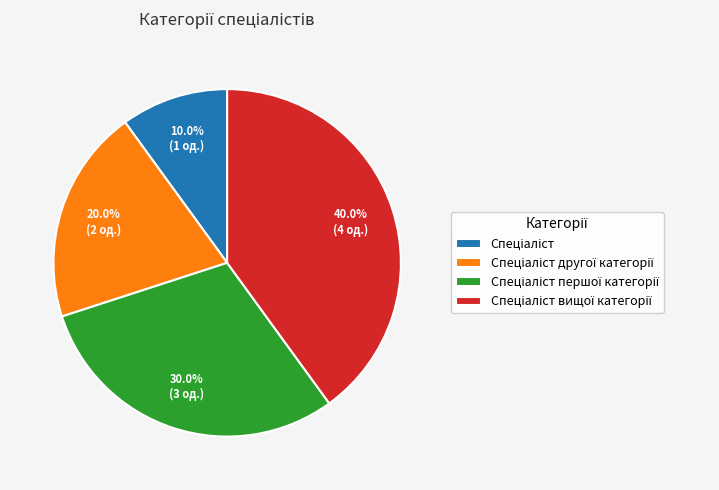

Does any single category account for the majority?

No